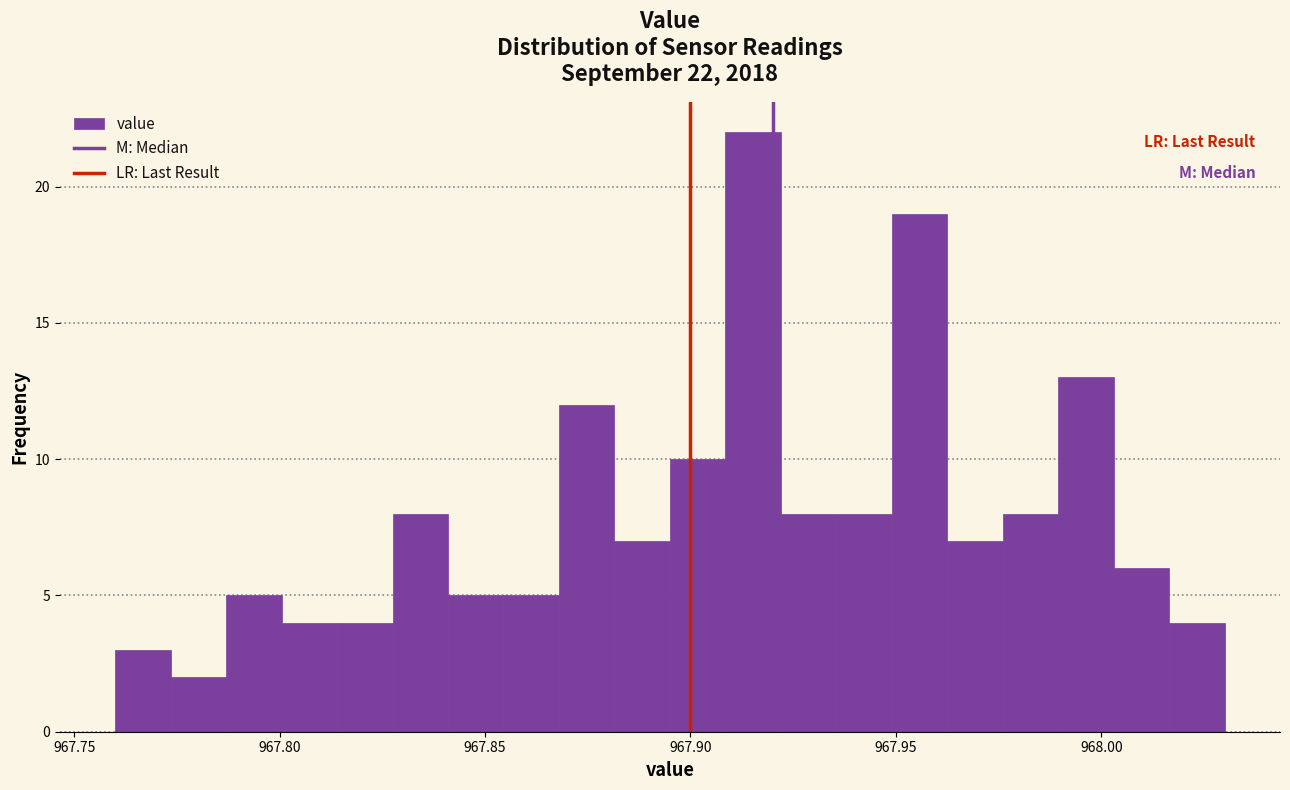

Around what value on the x-axis is the tallest bar? Give the approximate position of its centre, as read against the axis.

967.915